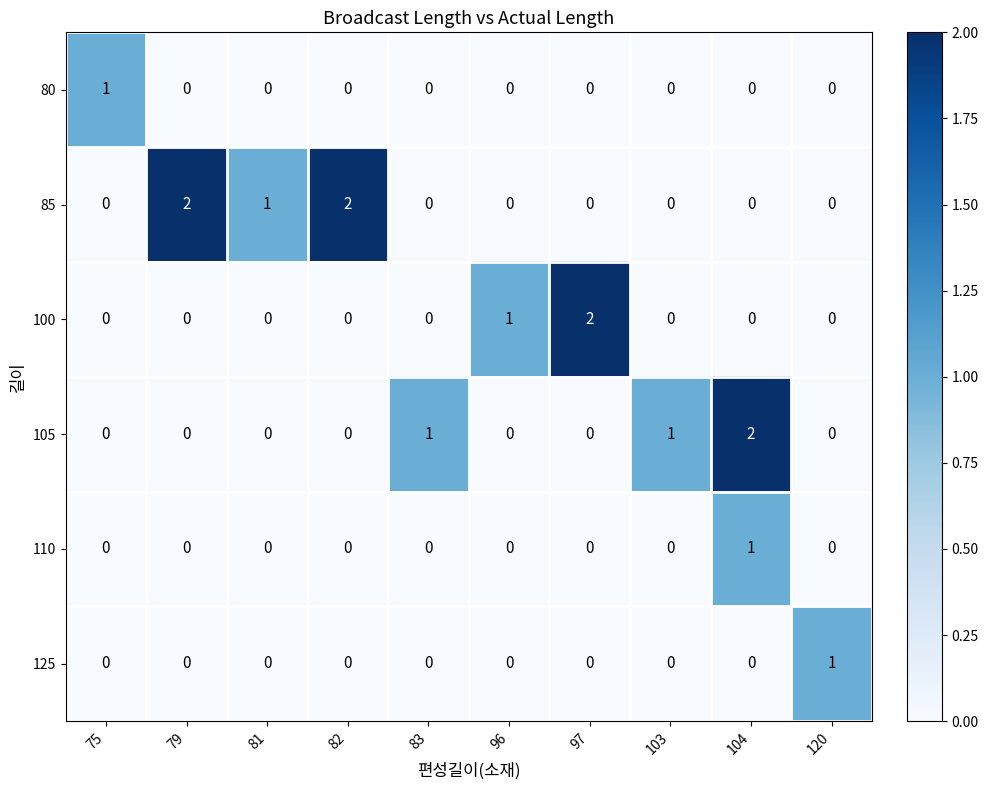

Which category has the highest value in the 125 series?

120